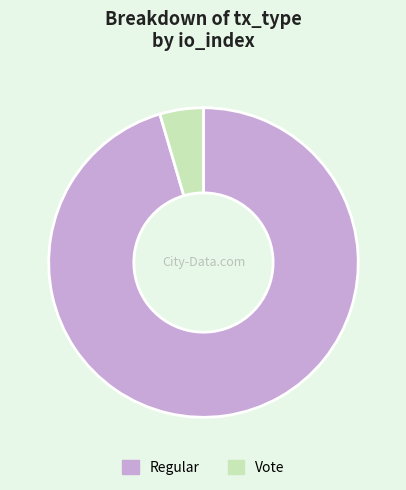

Which slice is the largest?

Regular